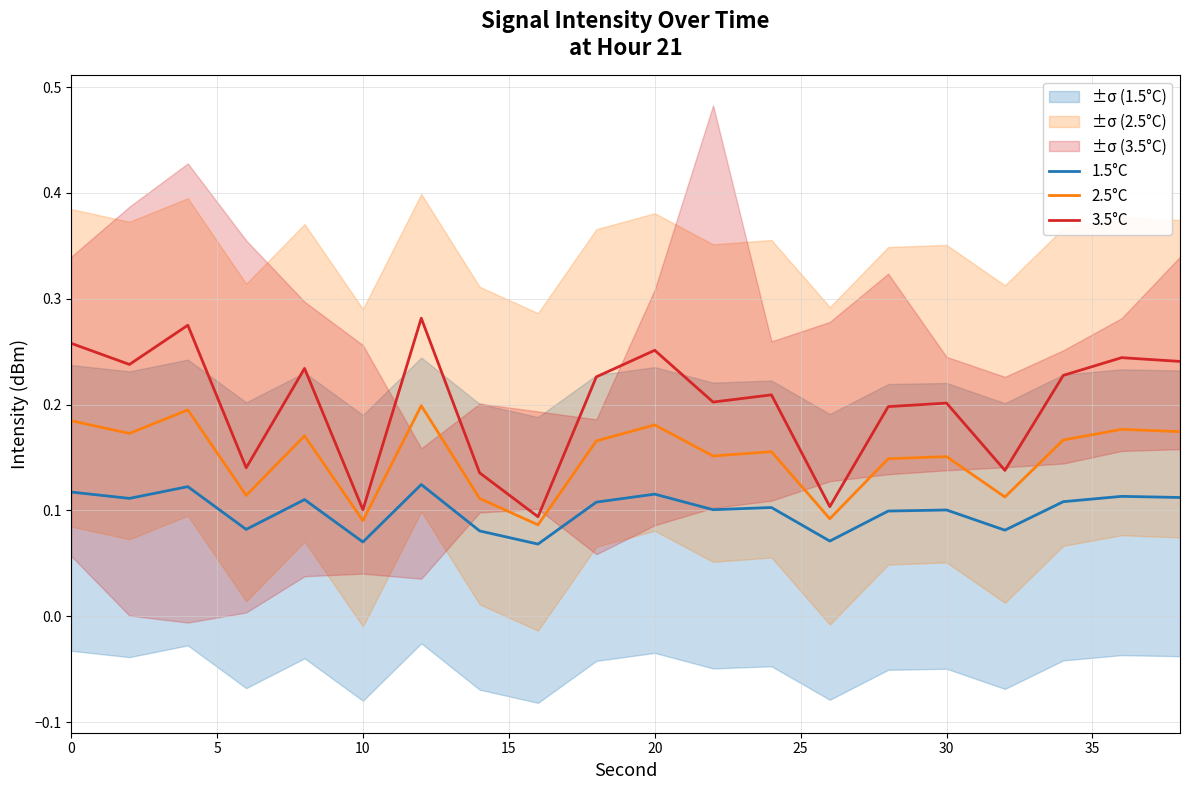

True or false: 2.5°C and 1.5°C cross at least once.

False